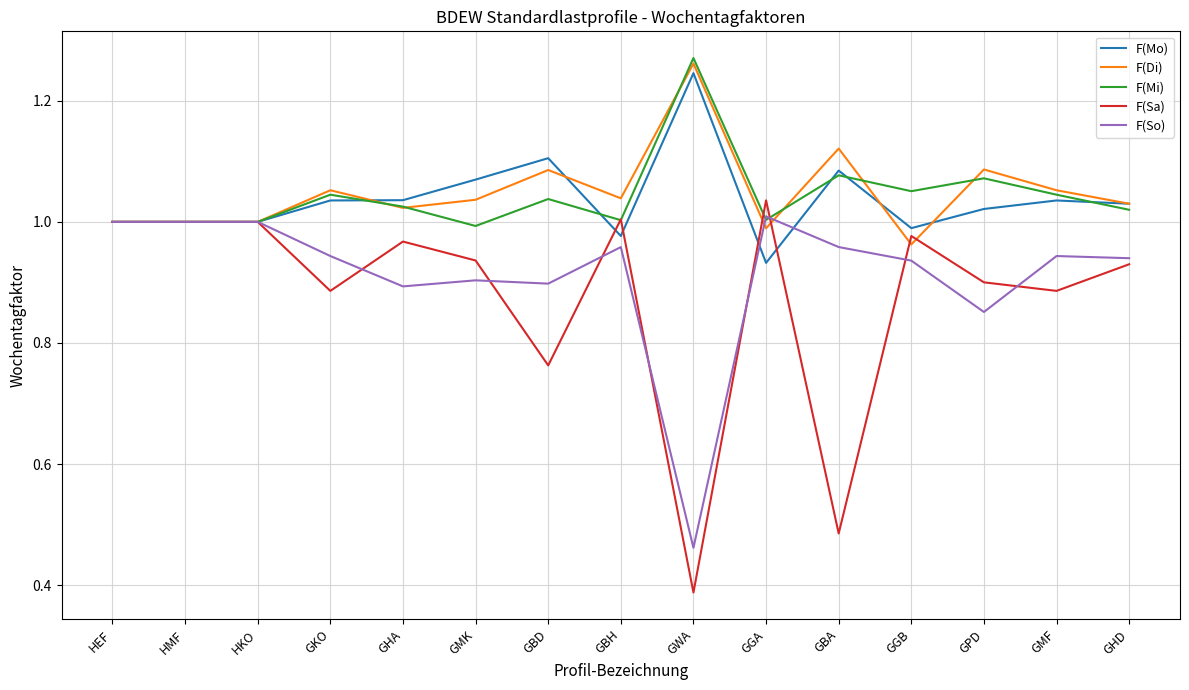

The value of F(So) at HKO is 1.0. True or false?

True